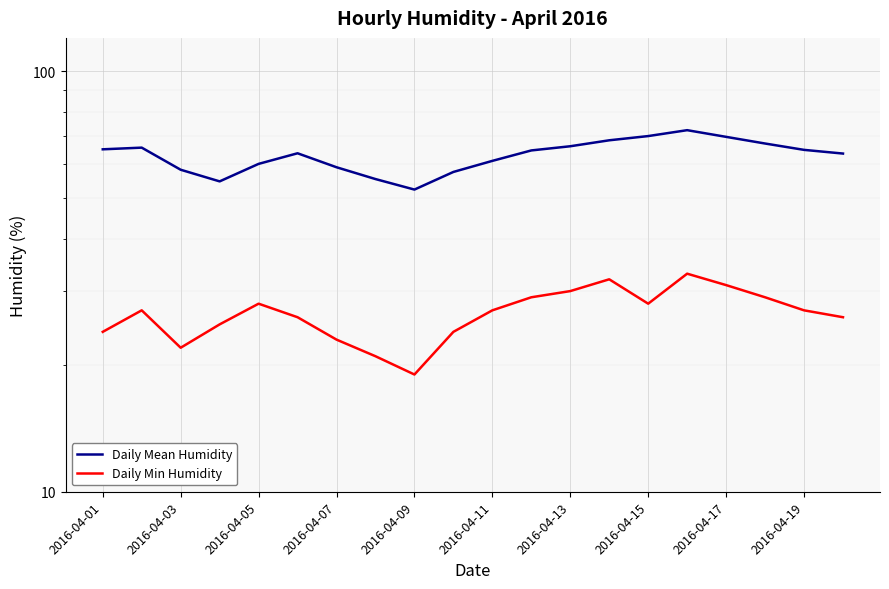

Count the number of categories in the chart.

20